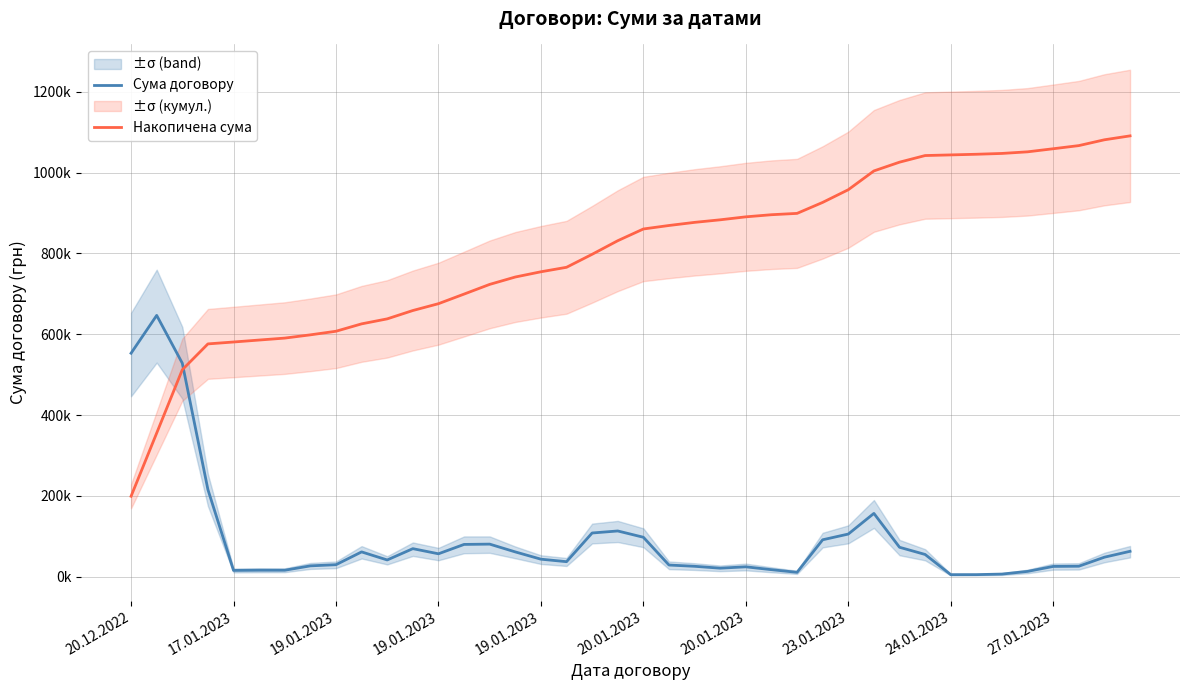

Reading right to left, extract all data points from this chart.

Сума договору: 63117.9	48583.3	26245.5	25721.3	13444.4	6830.7	5412.3	5351.0	55314.5	73112.9	156915.4	105806.6	91679.8	11166.7	17680.0	24760.0	21400.0	26053.0	29167.7	97906.9	113457.2	108442.5	37483.3	43650.0	61633.3	80916.7	80166.7	56983.3	69680.0	41730.0	61663.3	30005.3	27122.0	16288.7	16333.3	15866.7	215853.3	528571.9	646791.9	553225.2
Накопичена сума: 1090971.4	1081293.5	1066894.8	1059116.3	1051493.2	1047508.6	1045484.2	1043880.1	1042294.2	1025900.5	1004231.8	957726.2	926368.0	899196.5	895887.0	890647.1	883308.9	876966.5	869245.1	860600.6	831583.6	797957.9	765818.4	754709.3	741772.6	723506.1	699524.6	675765.3	658877.0	638225.7	625858.0	607582.7	598689.9	590651.6	585824.1	580983.4	576280.9	512307.7	355653.1	199354.1